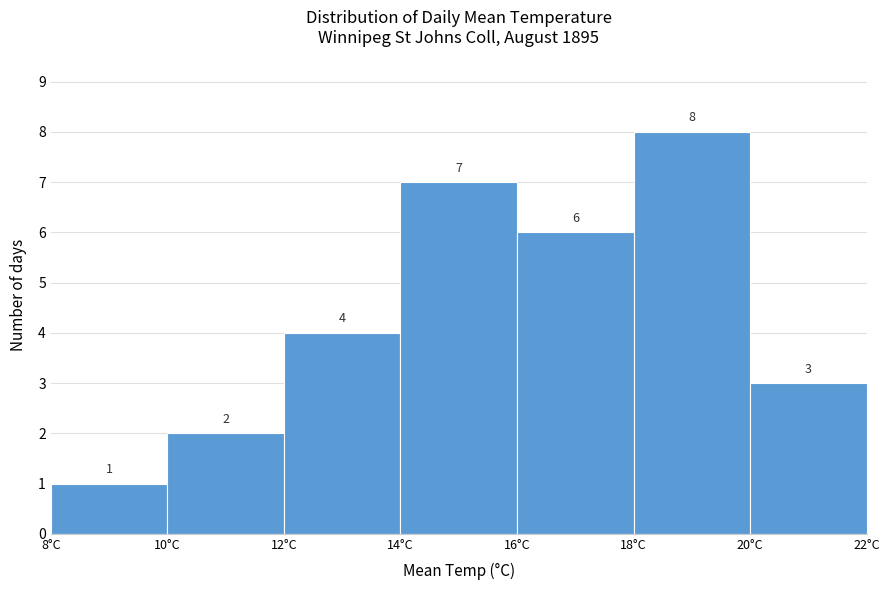

Reading left to right, list every bar in this chart as the range it spans on the x-axis followed by its height.

8 to 10: 1
10 to 12: 2
12 to 14: 4
14 to 16: 7
16 to 18: 6
18 to 20: 8
20 to 22: 3